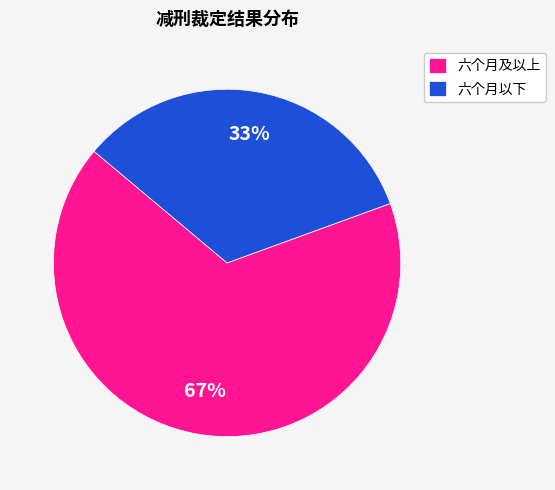

Which category has the smallest portion of the pie?

六个月以下